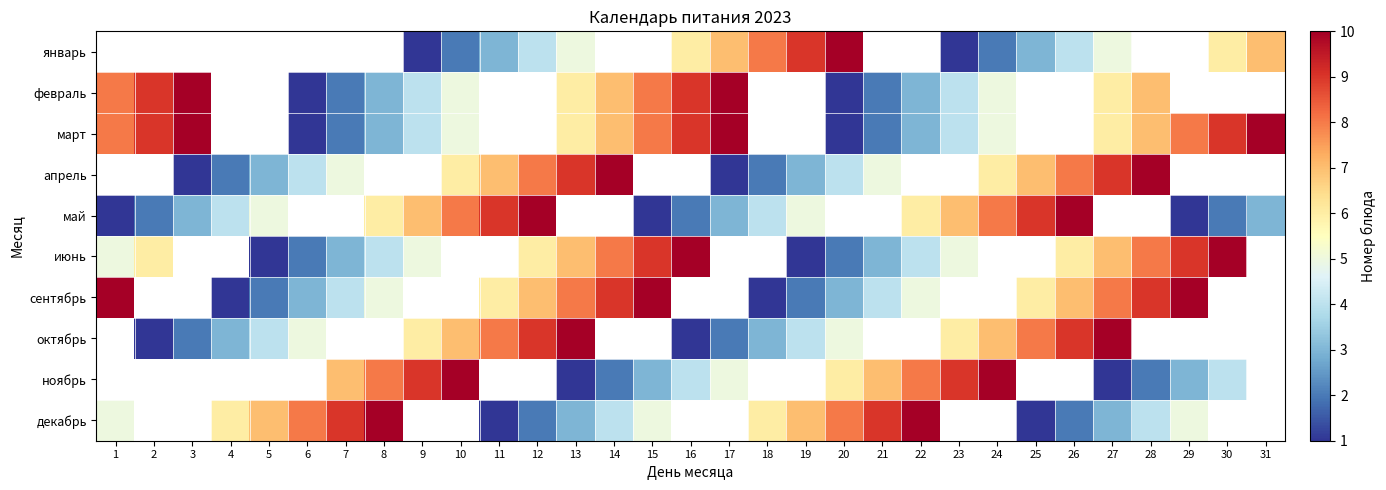

How many март values are between 3 and 5?

6